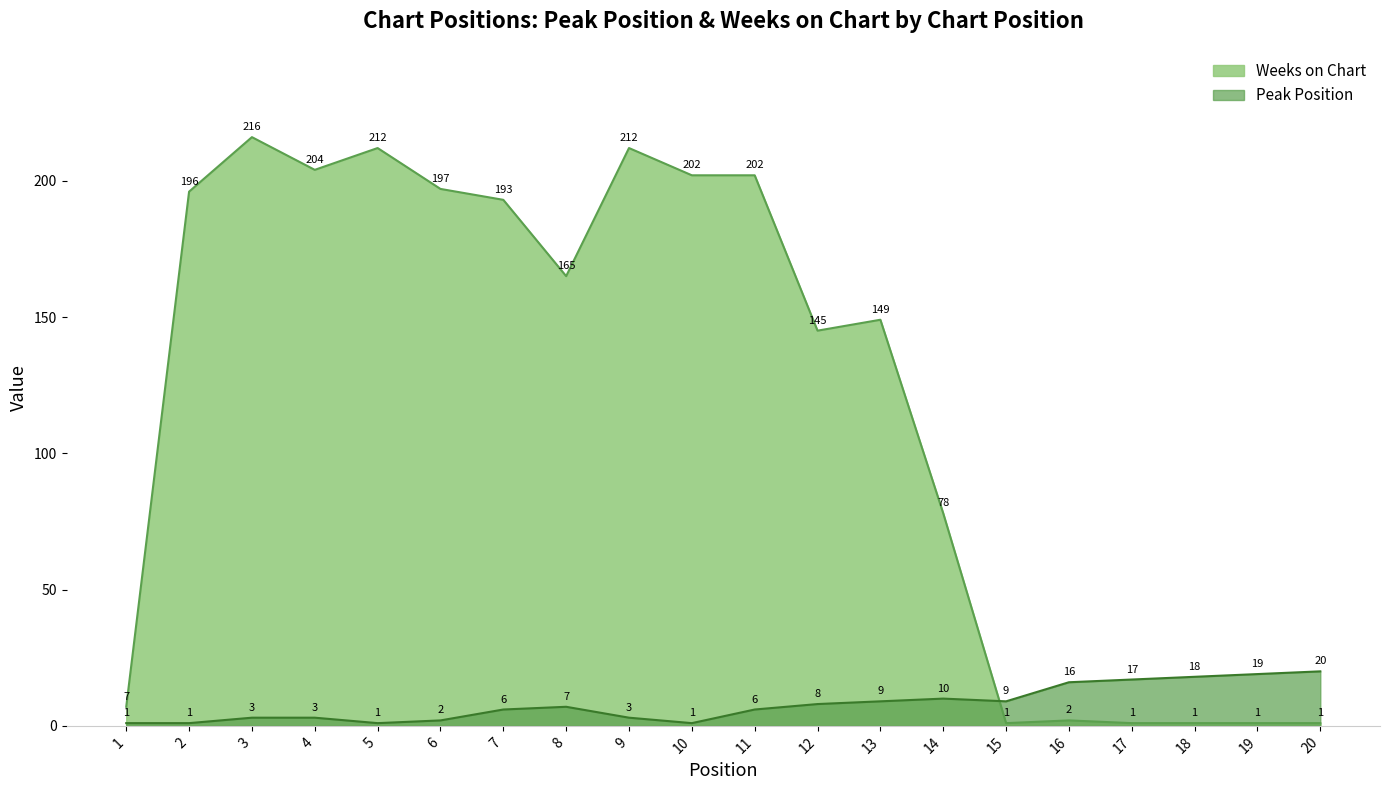

Reading left to right, transcribe all the data shown in this chart.

Peak Position: 1=1	2=1	3=3	4=3	5=1	6=2	7=6	8=7	9=3	10=1	11=6	12=8	13=9	14=10	15=9	16=16	17=17	18=18	19=19	20=20
Weeks on Chart: 1=7	2=196	3=216	4=204	5=212	6=197	7=193	8=165	9=212	10=202	11=202	12=145	13=149	14=78	15=1	16=2	17=1	18=1	19=1	20=1